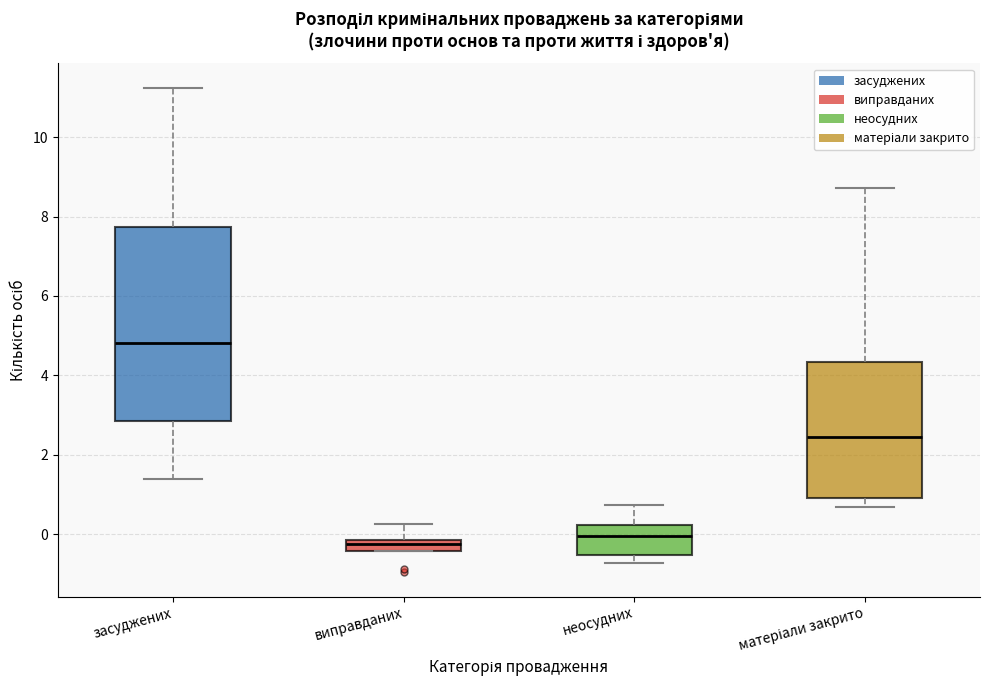

Which box is the tallest, from its lower edge to its upper edge?

засуджених